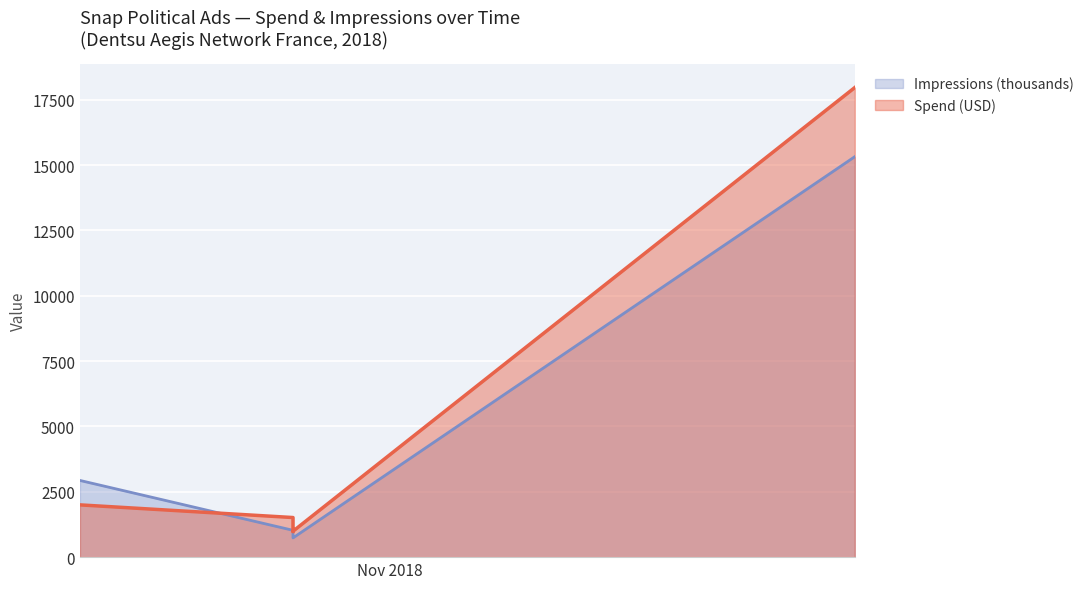

What is the value of the Impressions_scaled point at the 4th from the left?

1026.5